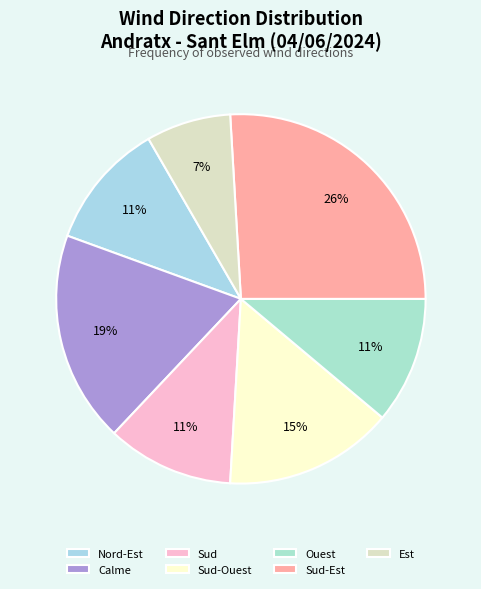

How many slices are in this pie chart?

7